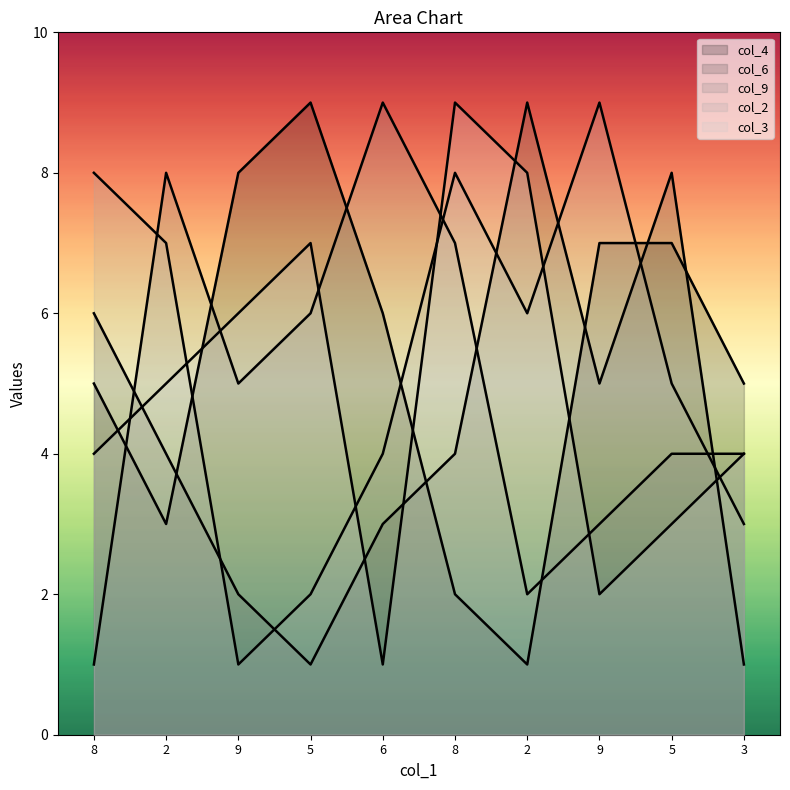

What is the spread (max minus min) of values at 5?

8